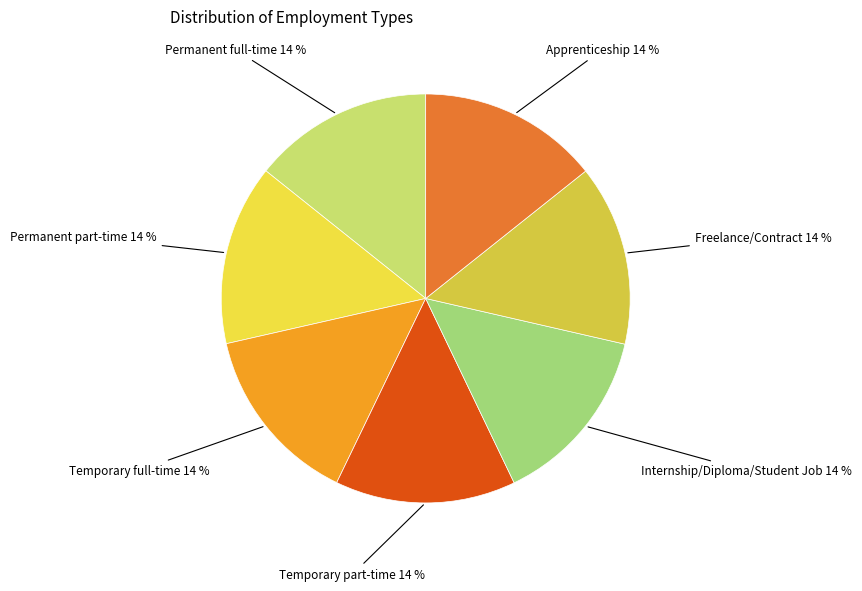

Combined, do Freelance/Contract and Internship/Diploma/Student Job account for over 50%?

No